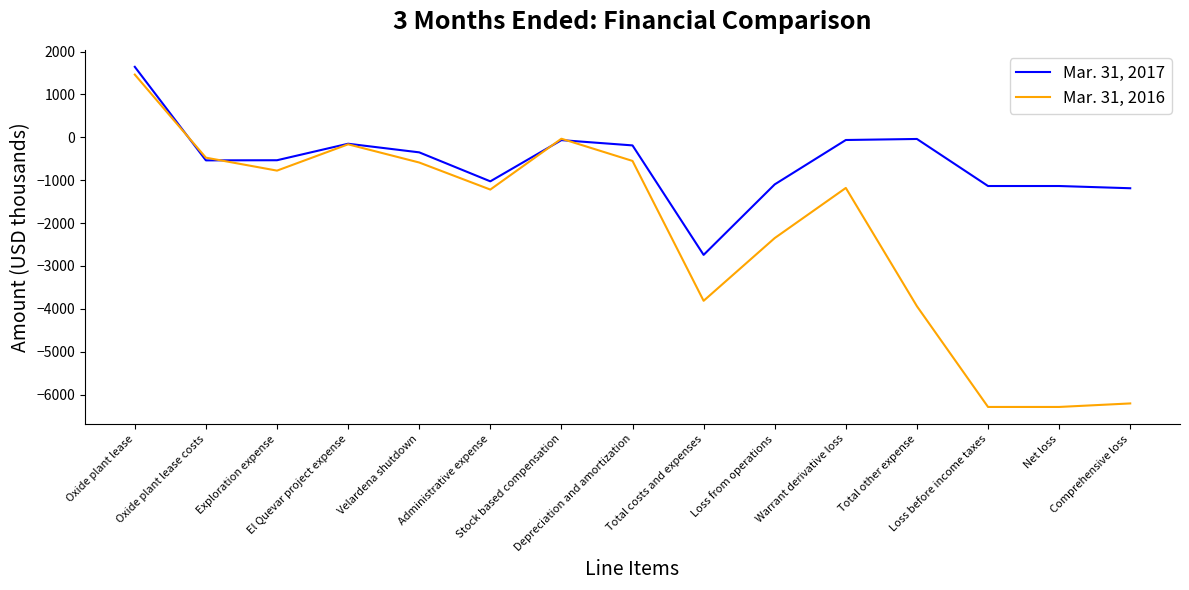

Read the Mar. 31, 2017 value at Administrative expense, to the nearest 100.

-1000